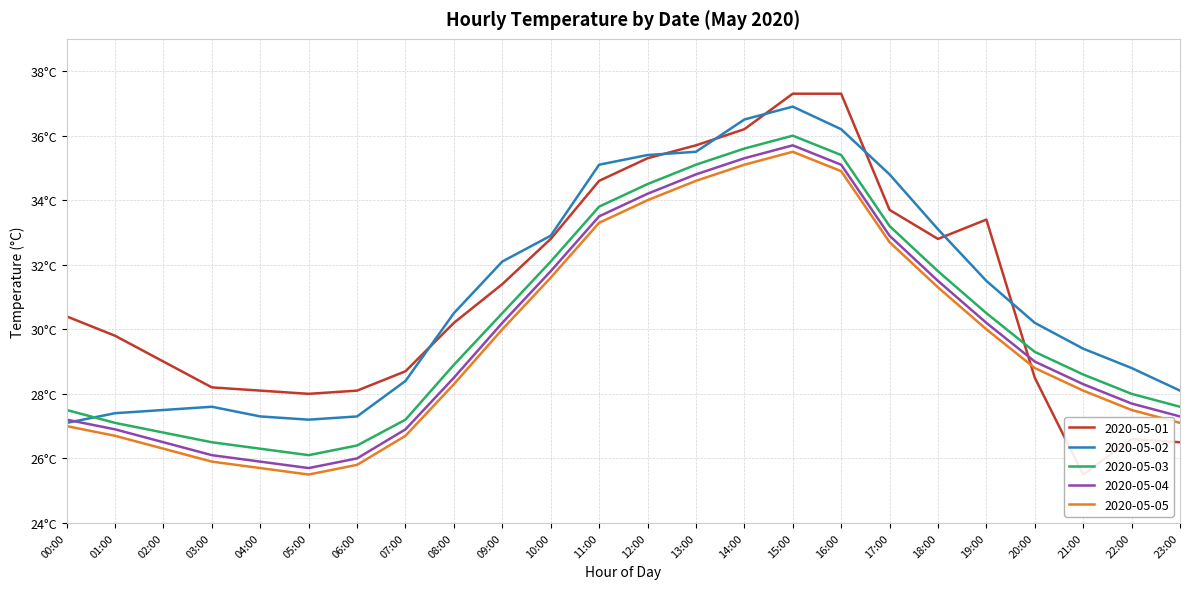

What is the sum of all 2020-05-05 values?

712.4